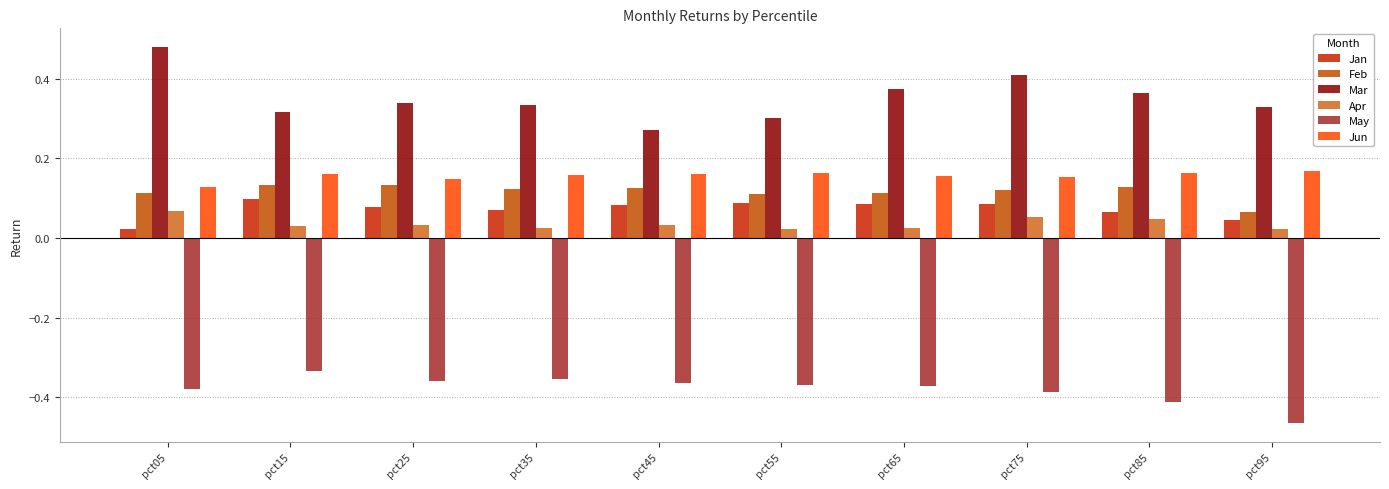

Rank the series at pct75 from highest to lowest value.

Mar, Jun, Feb, Jan, Apr, May